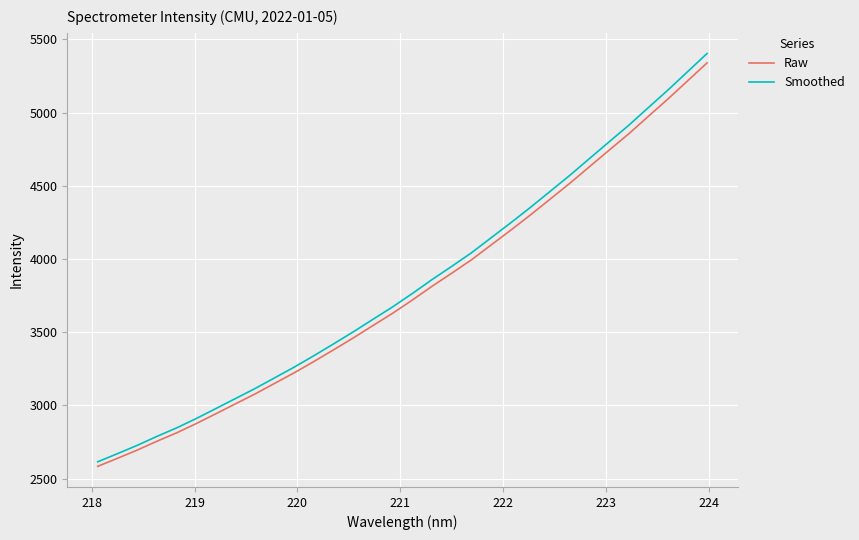

True or false: Raw and Smoothed intersect in this chart.

False